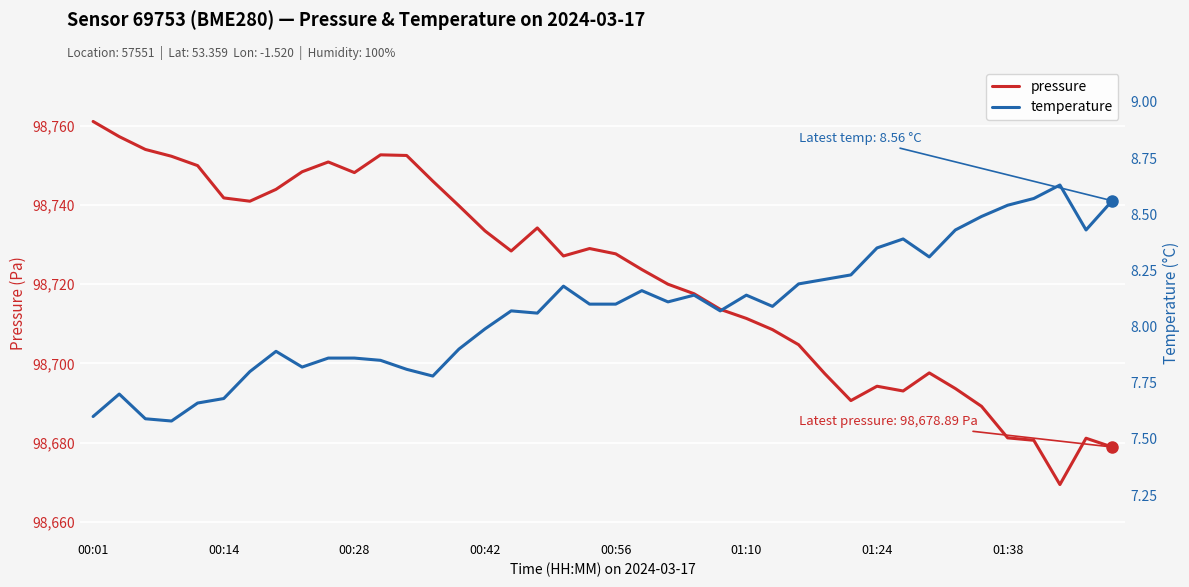

What is the sum of all pressure values?

3948864.9